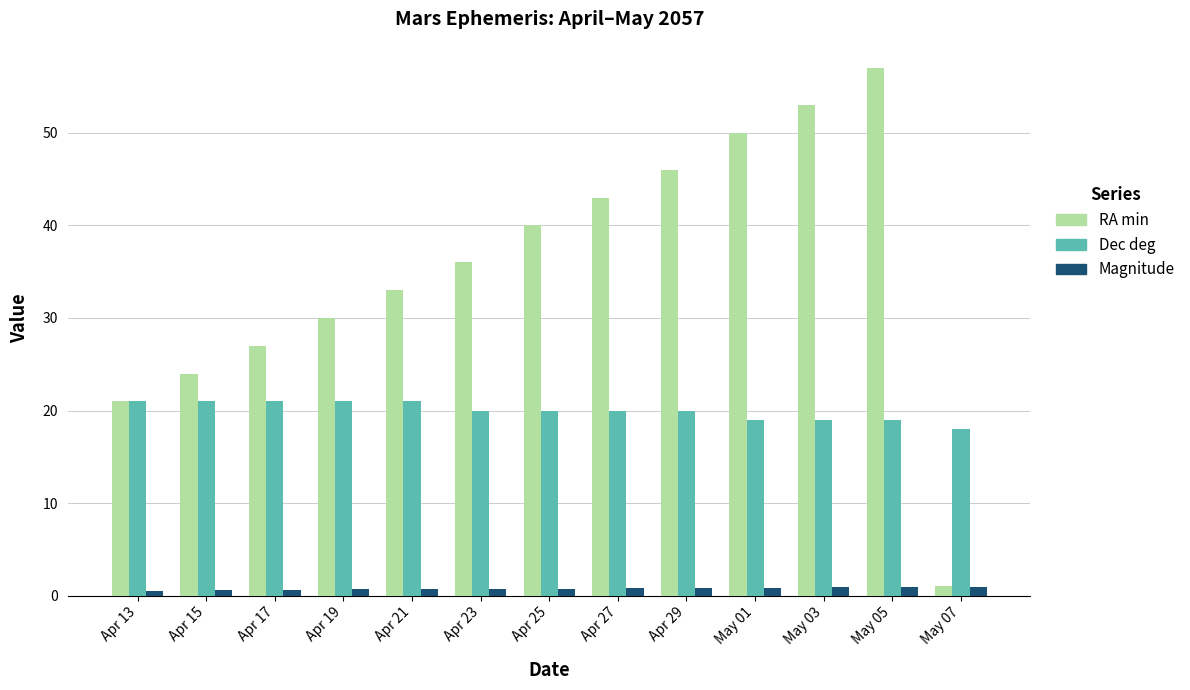

What is the difference between the second highest and second lowest values in the RA min series?

32.0